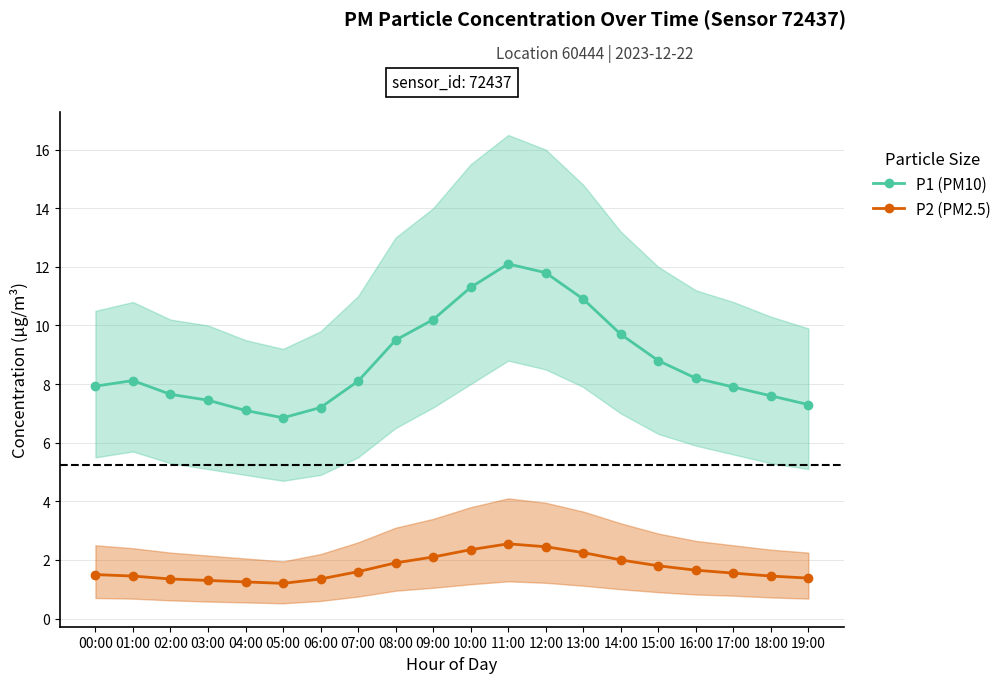

What is the sum of all P2 (PM2.5) values?

34.4